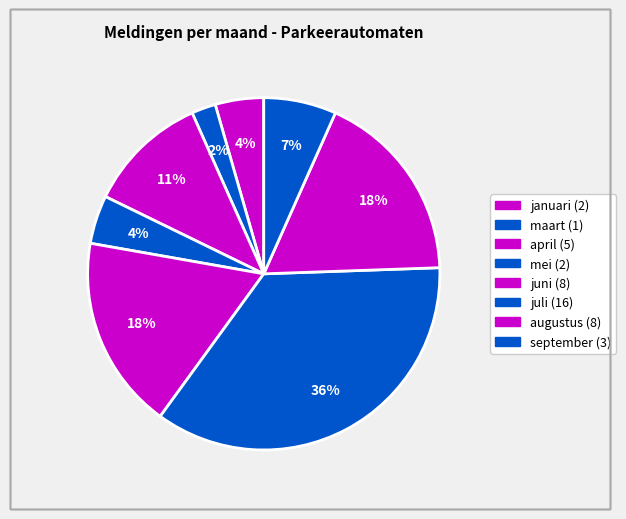

Which category has the smallest portion of the pie?

maart